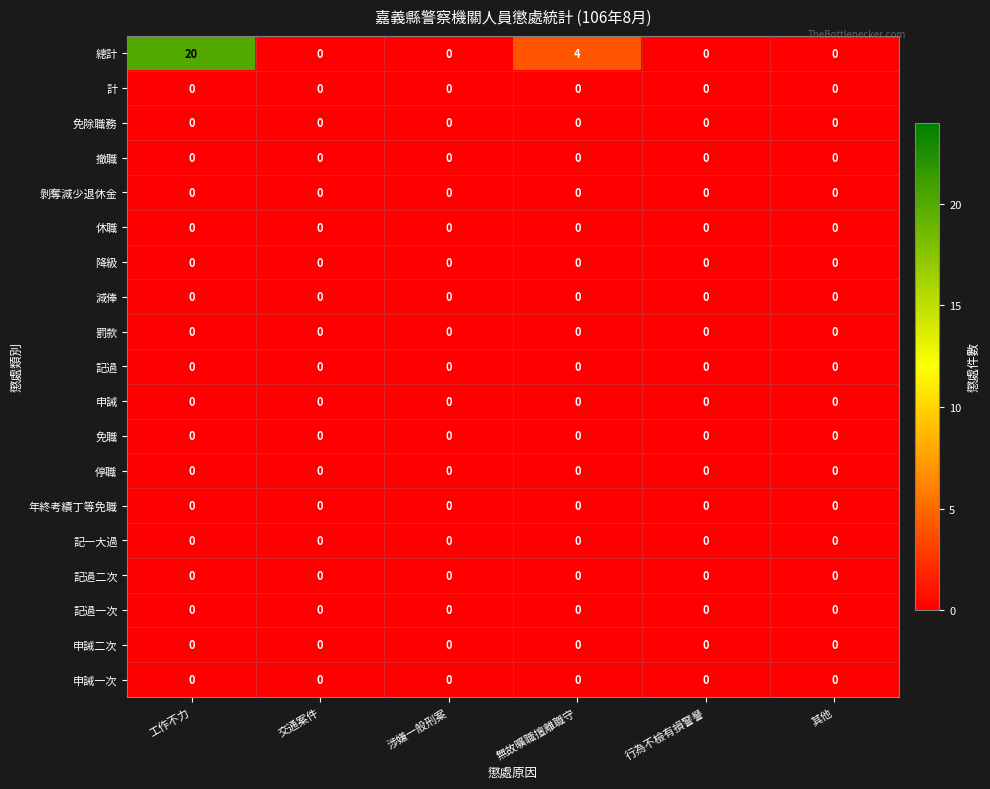

What is the difference between the second highest and second lowest values in the 總計 series?

4